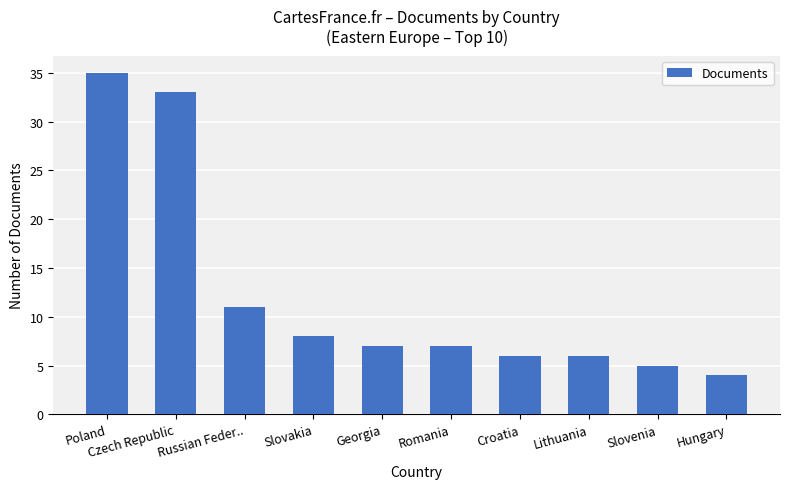

What is the smallest value displayed?

4